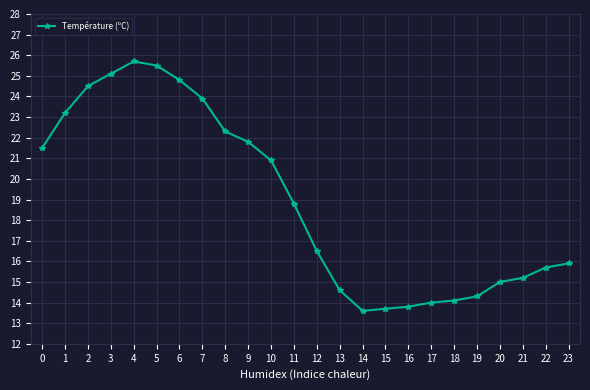

True or false: there are more than 0 points higher than both neighbors.

True